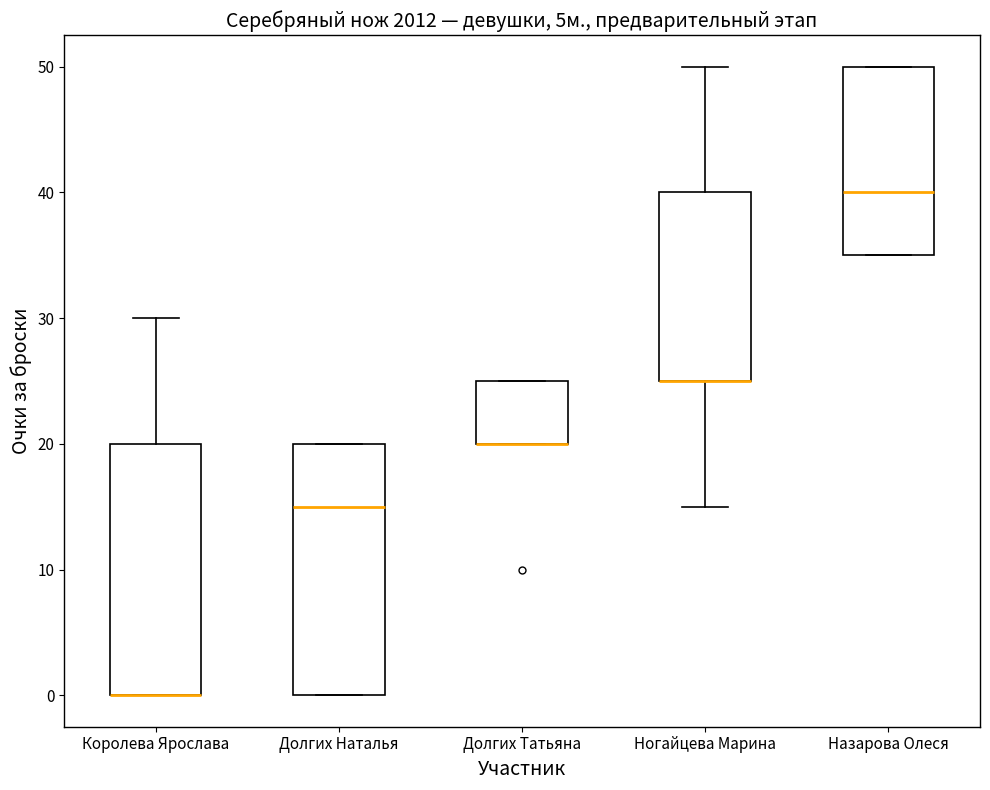

Reading left to right, transcribe this box plot: for each box, give where its median line is, the range the box spans, and where its two whiskers end, as read against the y-axis. The values are not printed on the chart, so give them approximately, as read against the axis.

Королева Ярослава: median 0 (drawn on the box's lower edge), box 0 to 20, whiskers 0 to 30
Долгих Наталья: median 15, box 0 to 20, whiskers 0 to 20
Долгих Татьяна: median 20 (drawn on the box's lower edge), box 20 to 25, whiskers 20 to 25
Ногайцева Марина: median 25 (drawn on the box's lower edge), box 25 to 40, whiskers 15 to 50
Назарова Олеся: median 40, box 35 to 50, whiskers 35 to 50